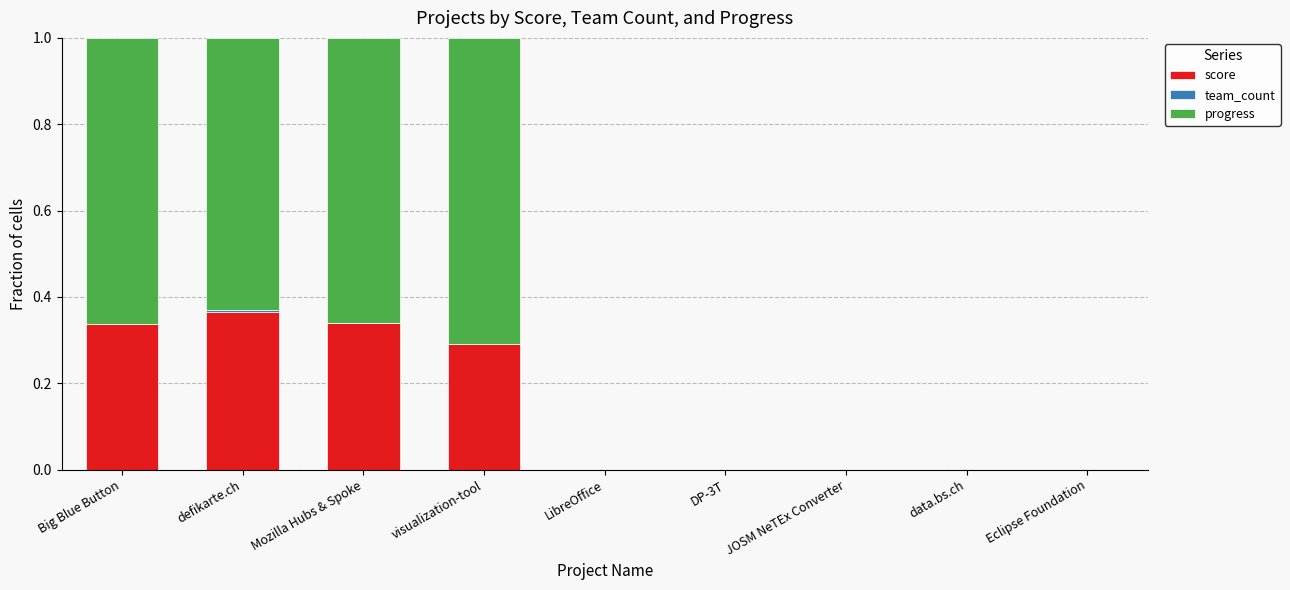

Are the bars horizontal?

No